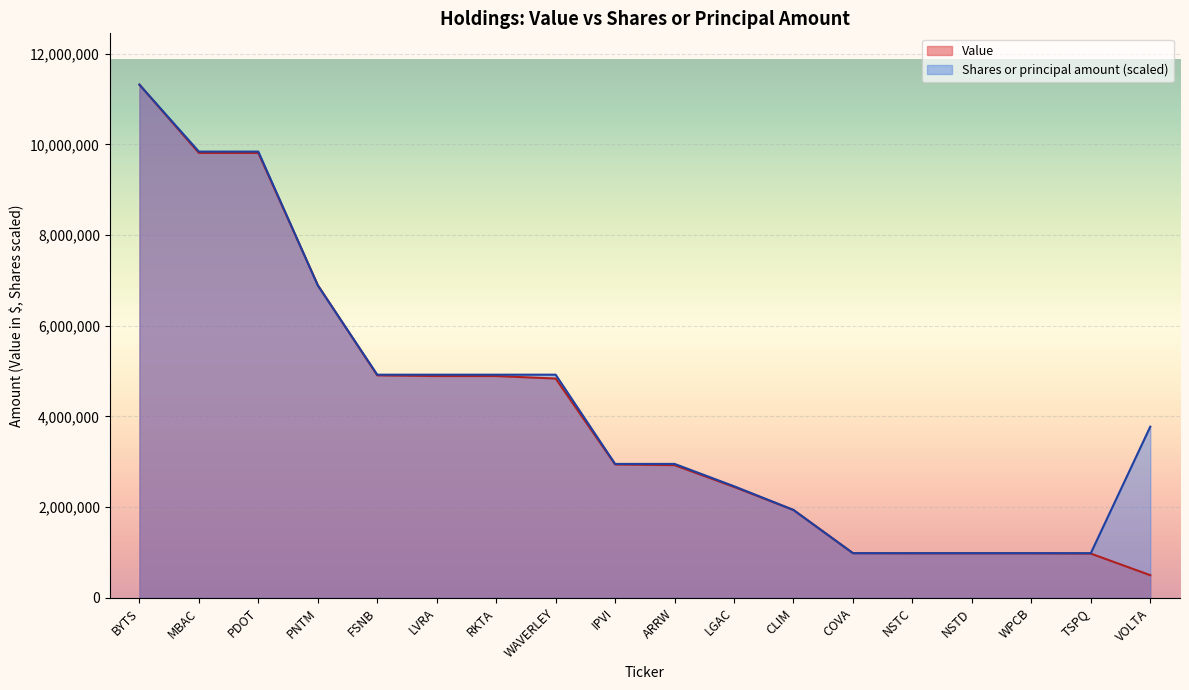

What is the difference between the highest and lowest values at NSTC?

4000.0